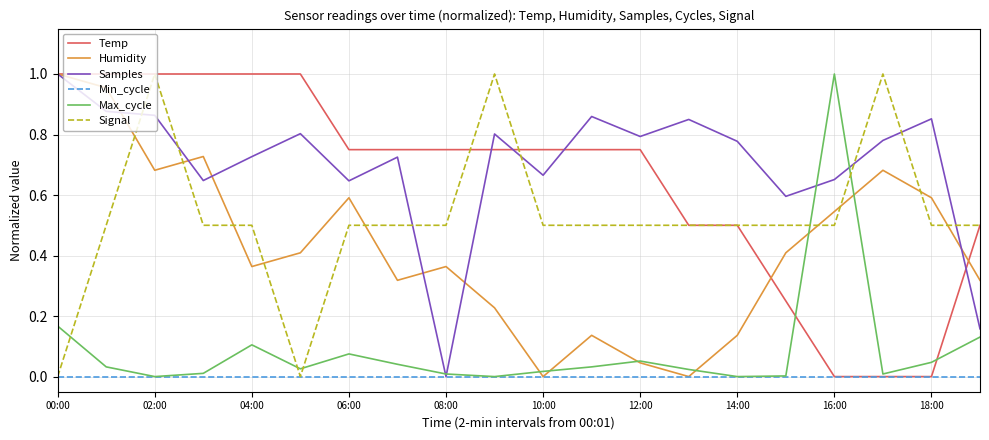

Does the chart display data point markers on the line(s)?

No